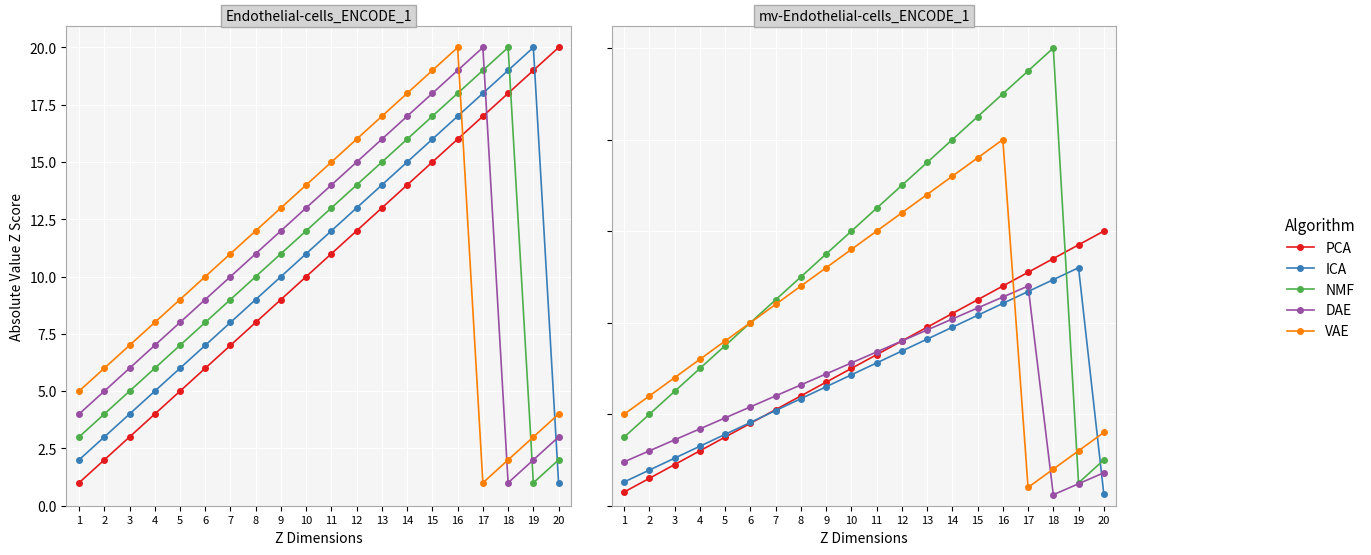

Is this an area chart (filled region under the line)?

No